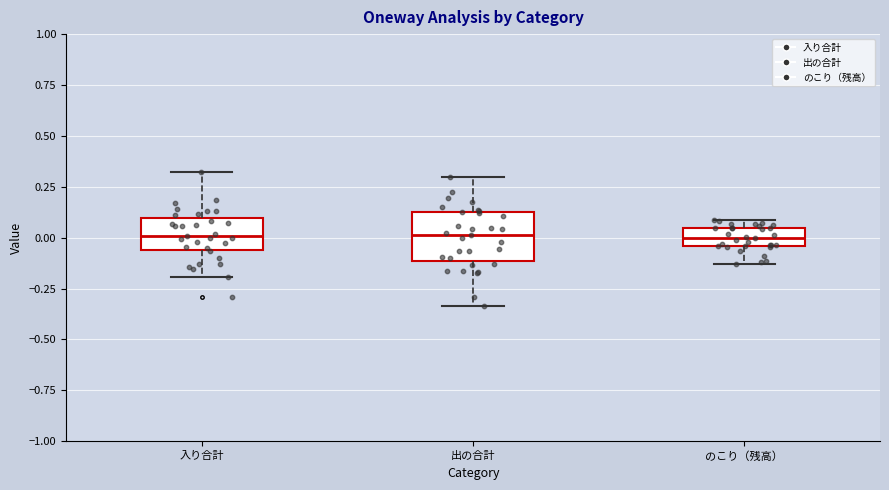

Where is the upper edge of the box for 出の合計 on the y-axis? The values are not printed on the chart, so give them approximately, as read against the axis.

0.10